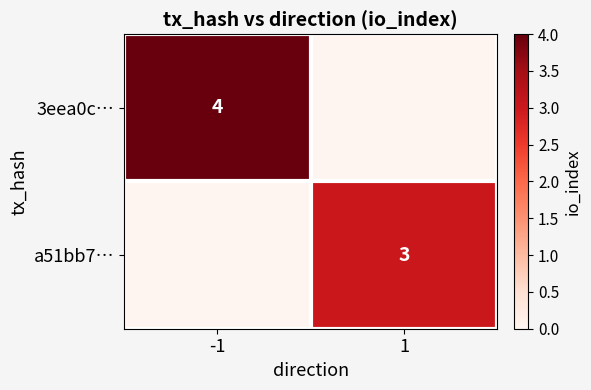

The a51bb7… series shows 4 at 1. True or false?

False